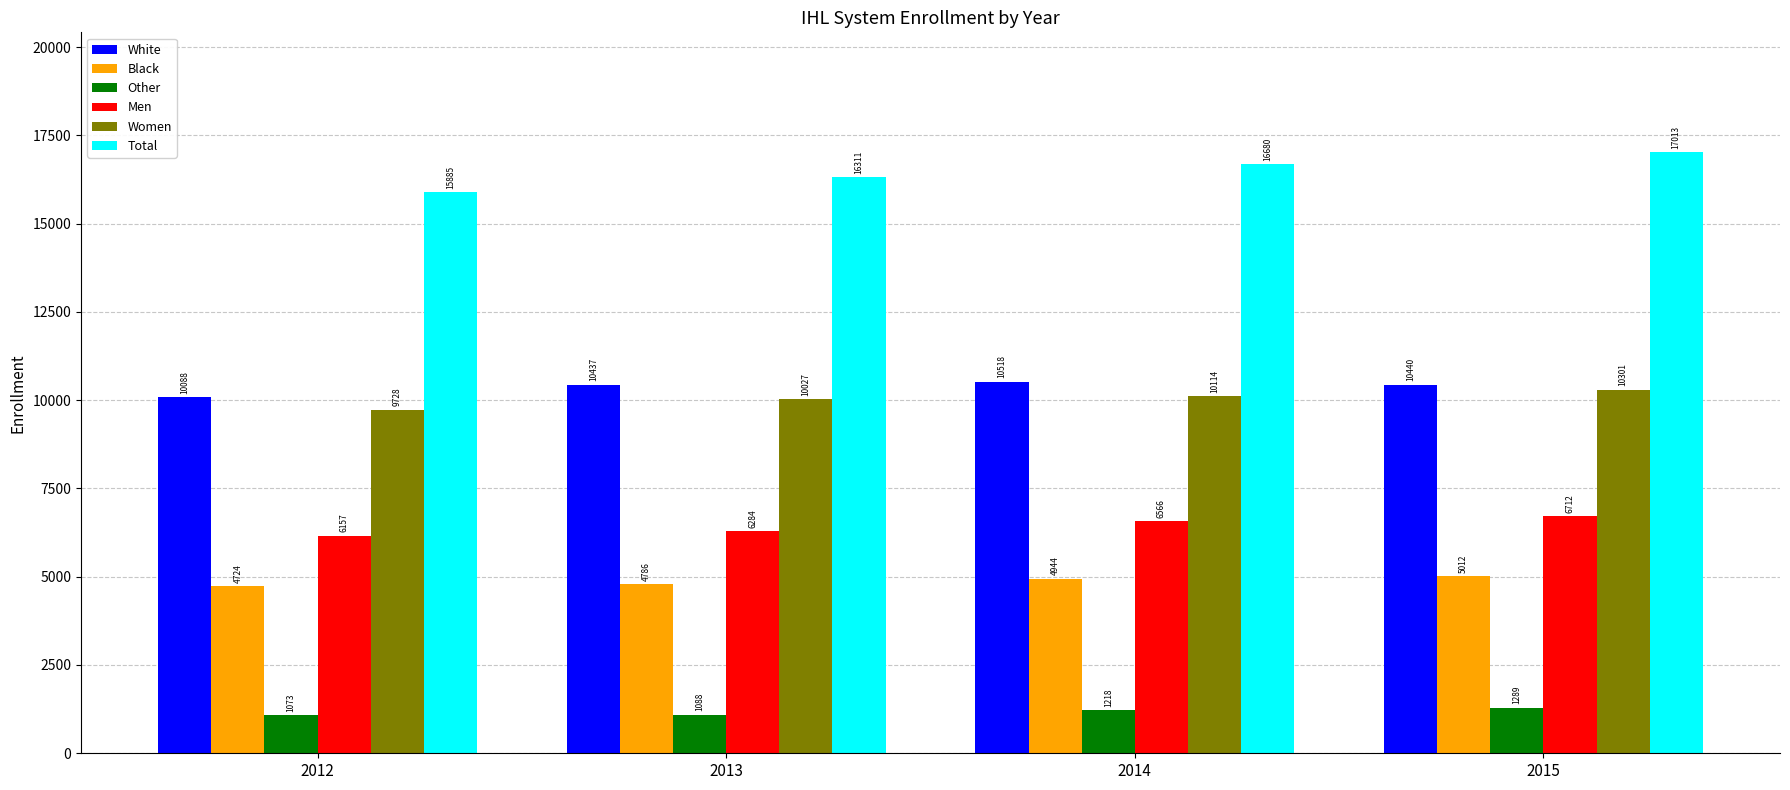

Reading left to right, list all the values displayed in this chart.

White: 10088	10437	10518	10440
Black: 4724	4786	4944	5012
Other: 1073	1088	1218	1289
Men: 6157	6284	6566	6712
Women: 9728	10027	10114	10301
Total: 15885	16311	16680	17013